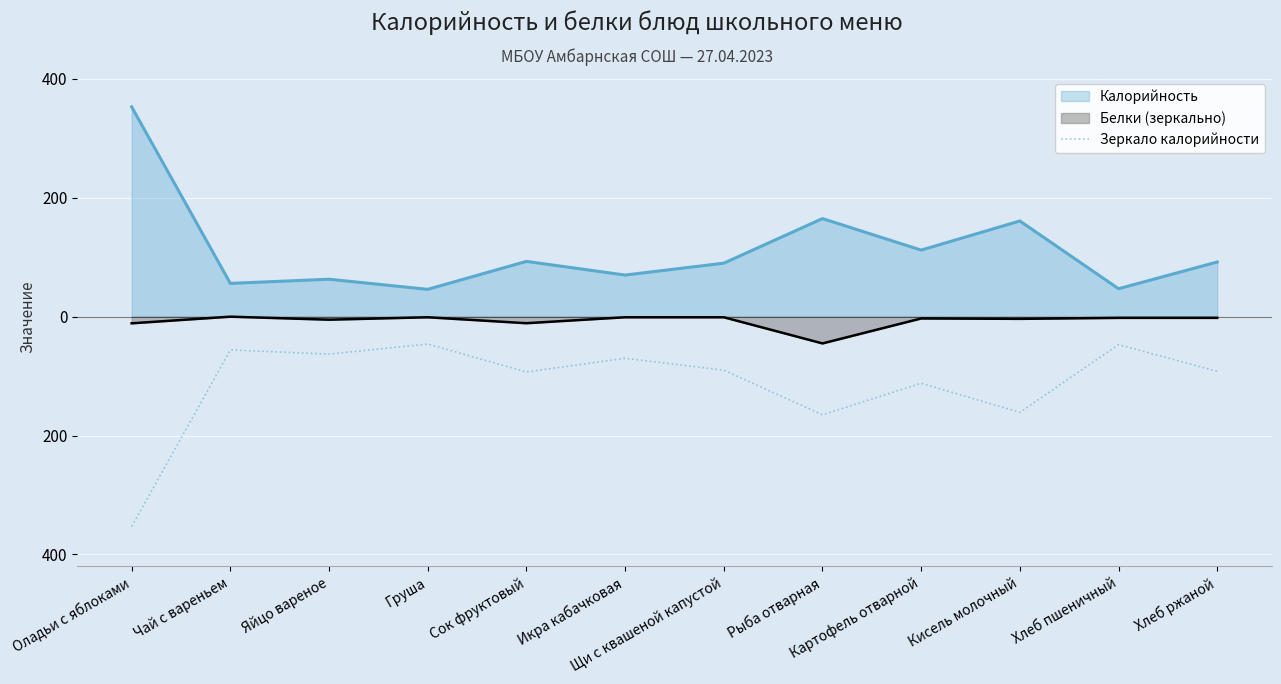

Reading left to right, list all the values displayed in this chart.

Оладьи с яблоками=-353	Чай с вареньем=-56	Яйцо вареное=-63	Груша=-46	Сок фруктовый=-93	Икра кабачковая=-70	Щи с квашеной капустой=-90	Рыба отварная=-165	Картофель отварной=-112	Кисель молочный=-161	Хлеб пшеничный=-47	Хлеб ржаной=-92